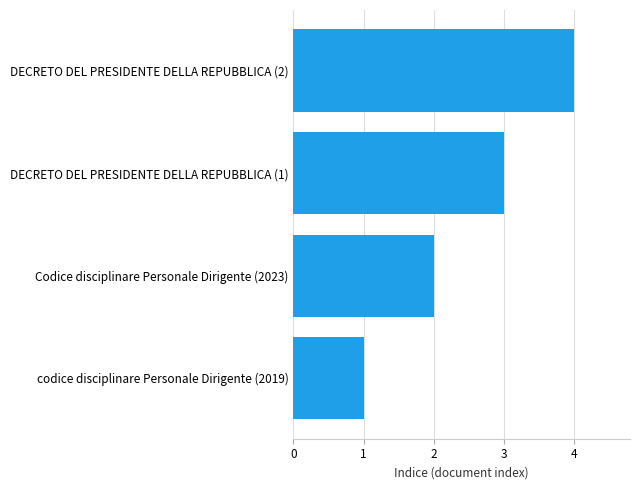

True or false: the data shows 1 at codice disciplinare Personale Dirigente (2019).

True